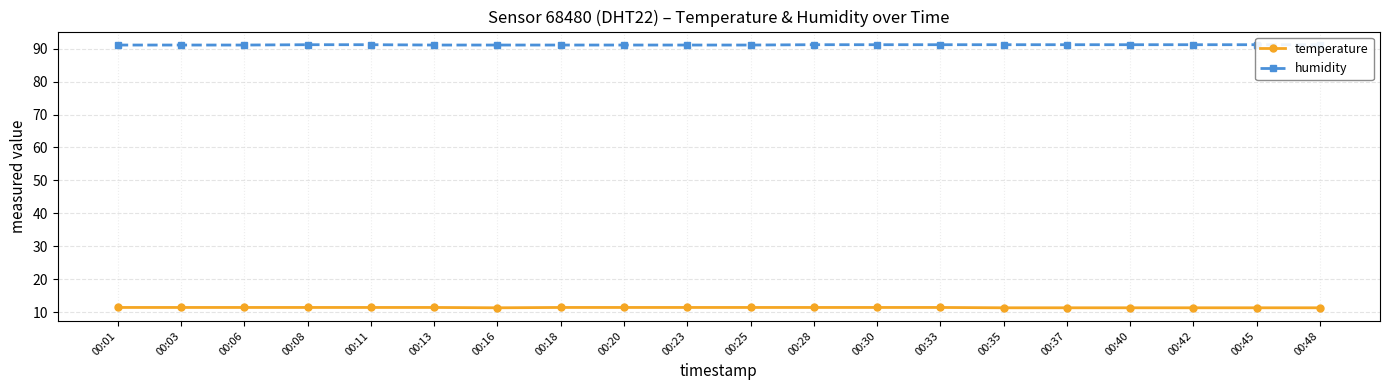

Does the chart have visible grid lines?

Yes